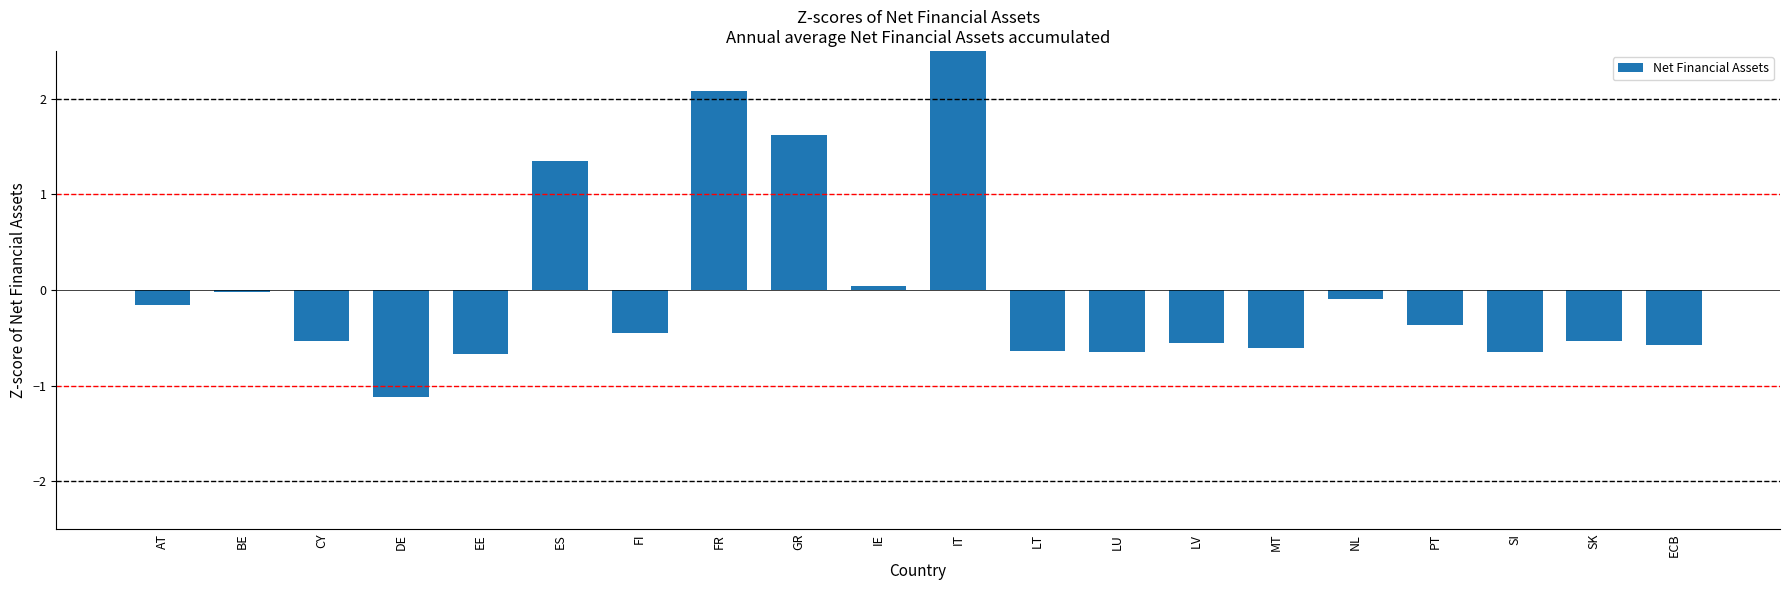

What is the difference between the second highest and minimum values?

3.2